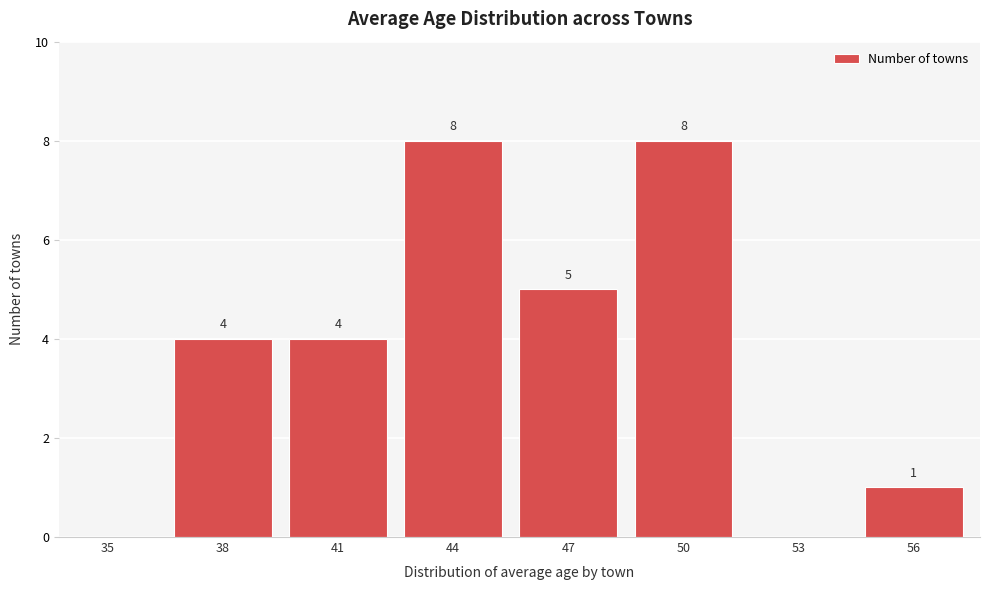

Reading right to left, what are all the values shown in this chart?

56=1	53=0	50=8	47=5	44=8	41=4	38=4	35=0